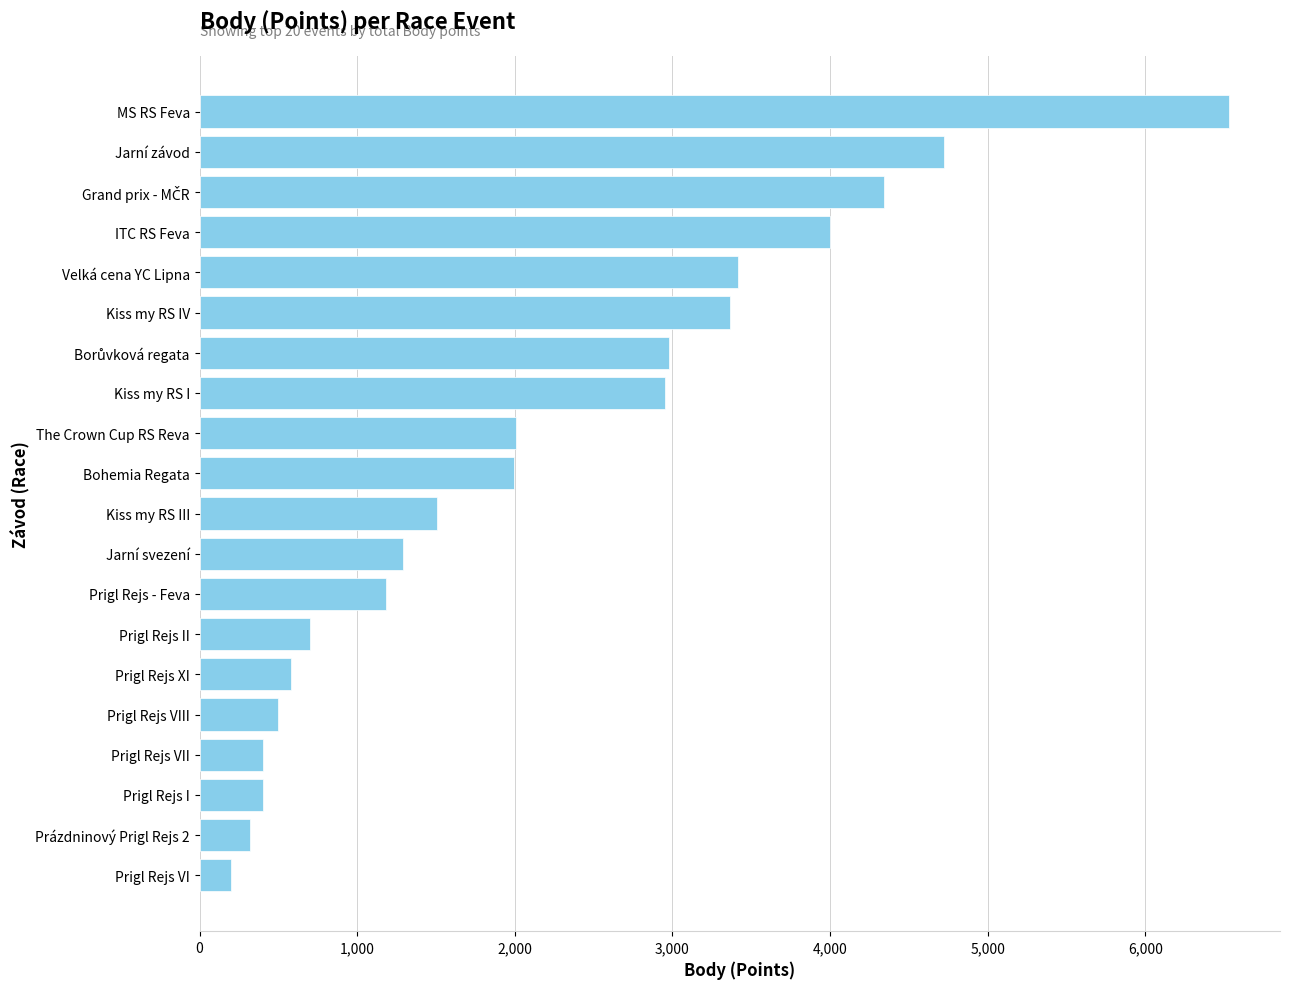

How many bars are there in total?

20